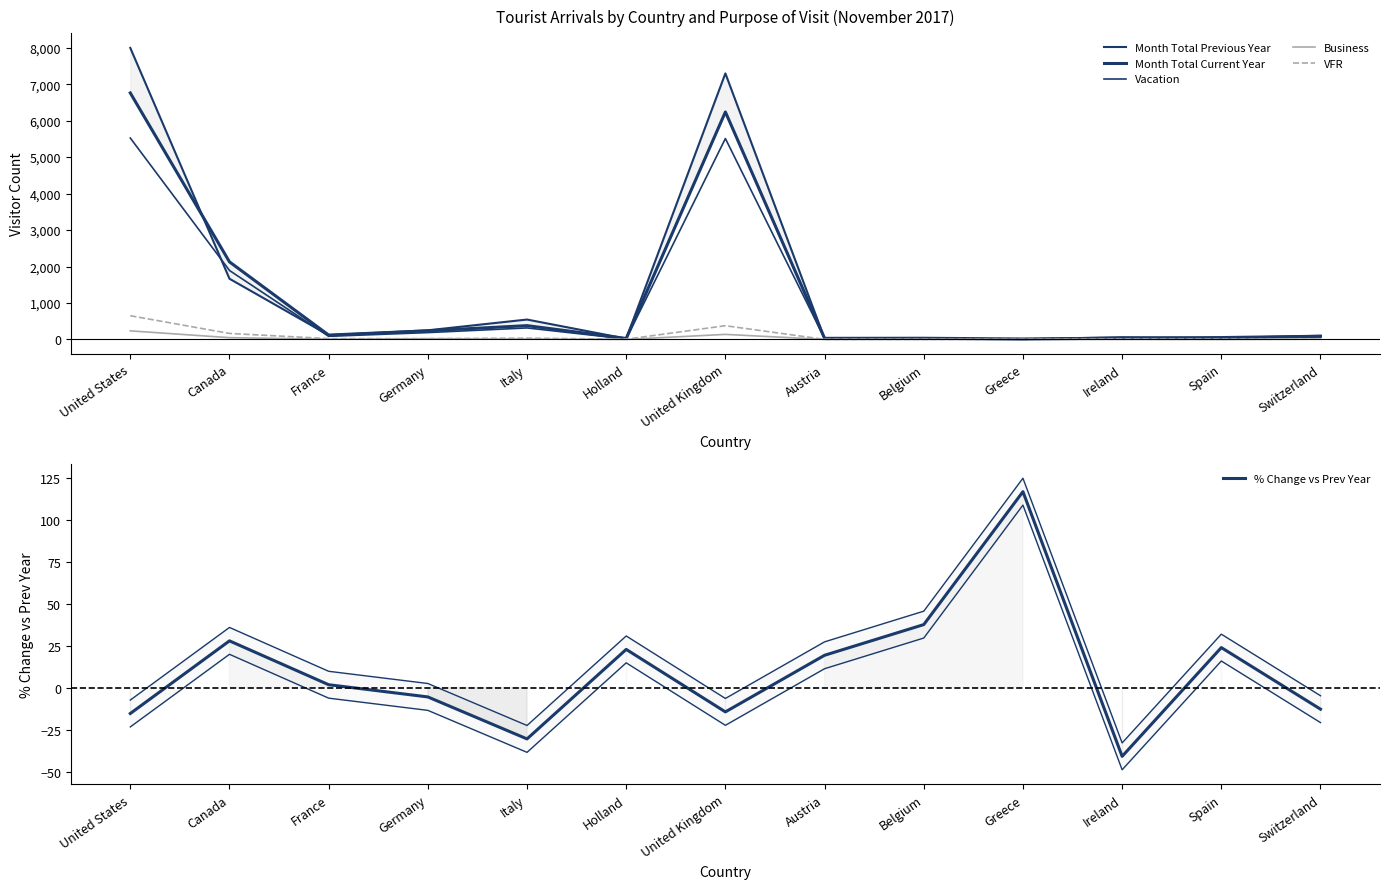

True or false: Vacation has more than 1 points higher than both neighbors.

True